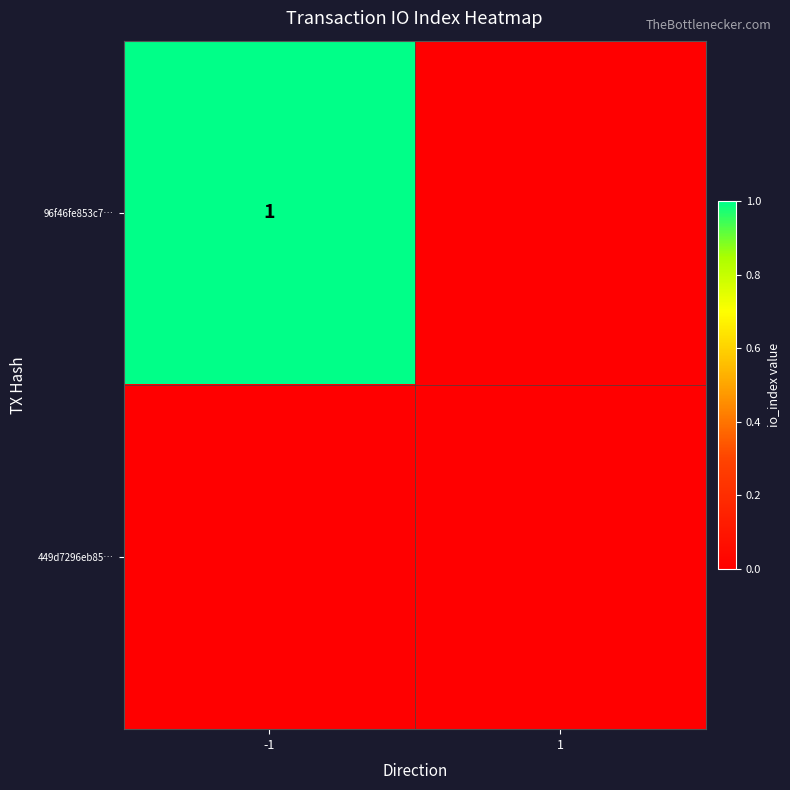

Is it true that 96f46fe853c7… equals 1 at -1?

True